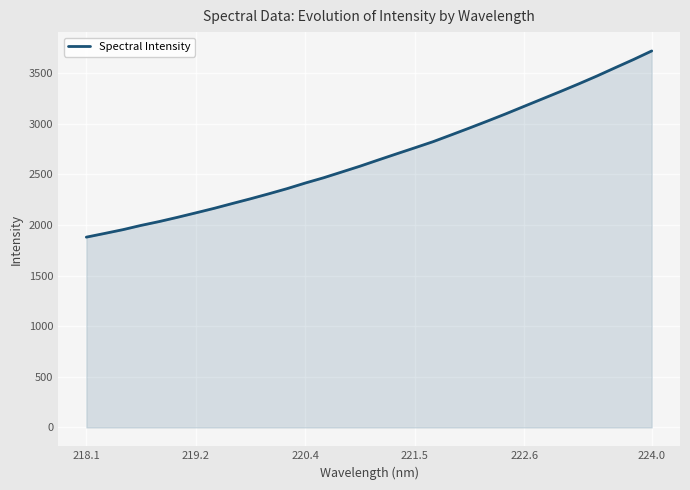

What is the smallest value displayed?

1879.1